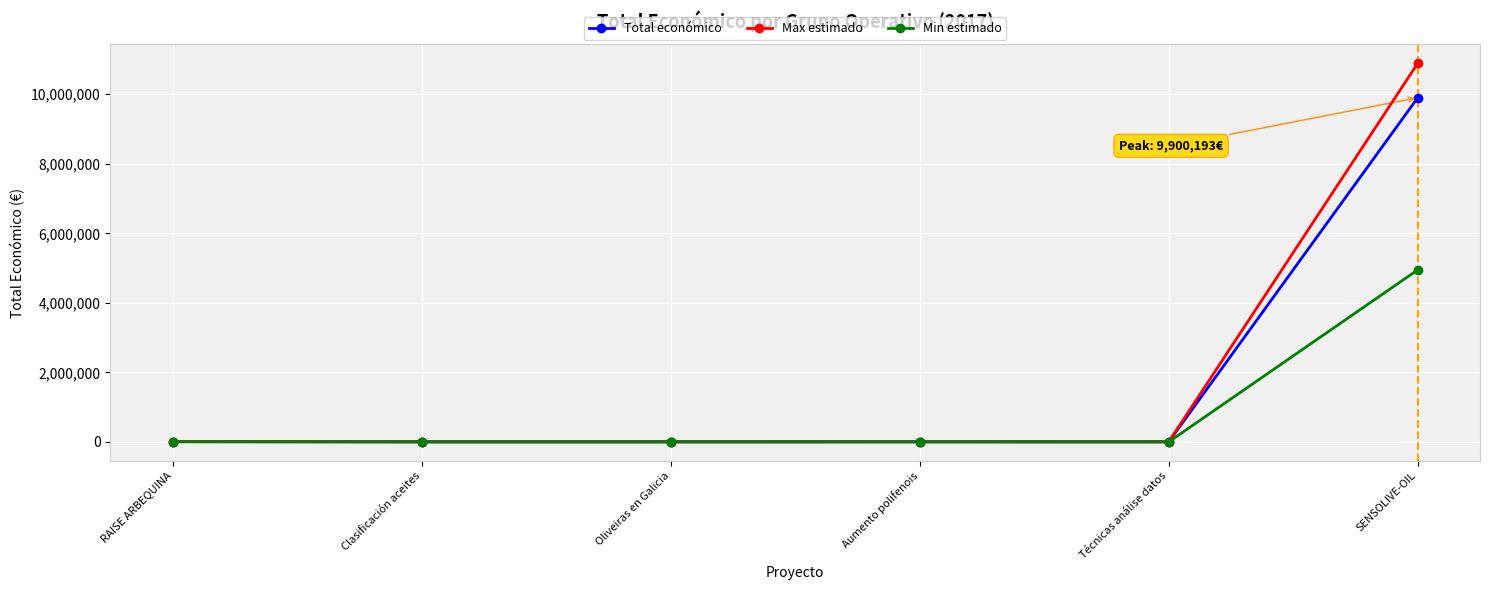

Is it true that Min estimado equals 2500.0 at Oliveiras en Galicia?

True